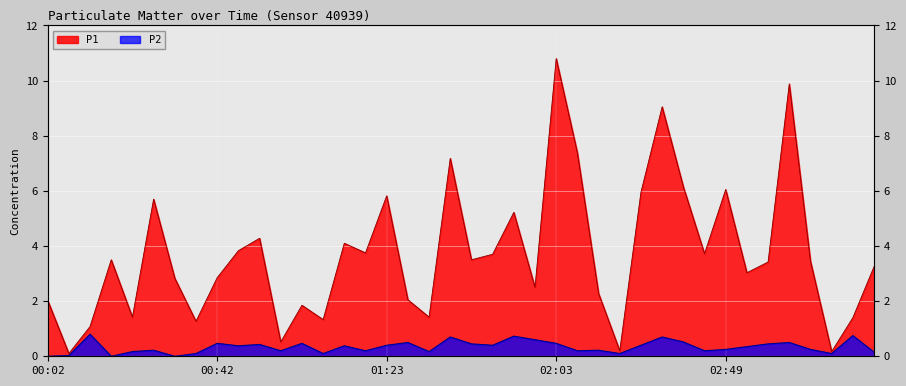

What is the average value of the P1 series?

3.7